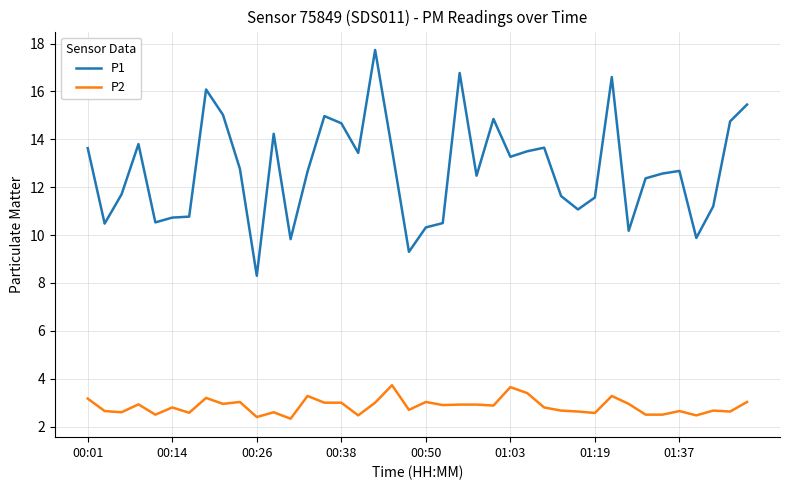

Which series has the widest spread of values?

P1